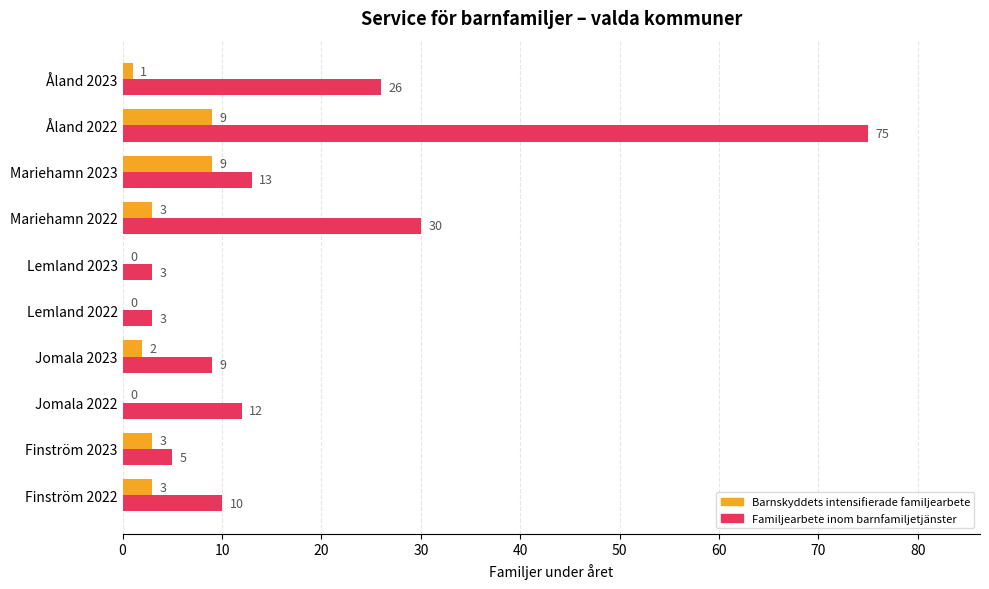

Which series changed the most between Jomala 2023 and Mariehamn 2023?

Barnskyddets intensifierade familjearbete